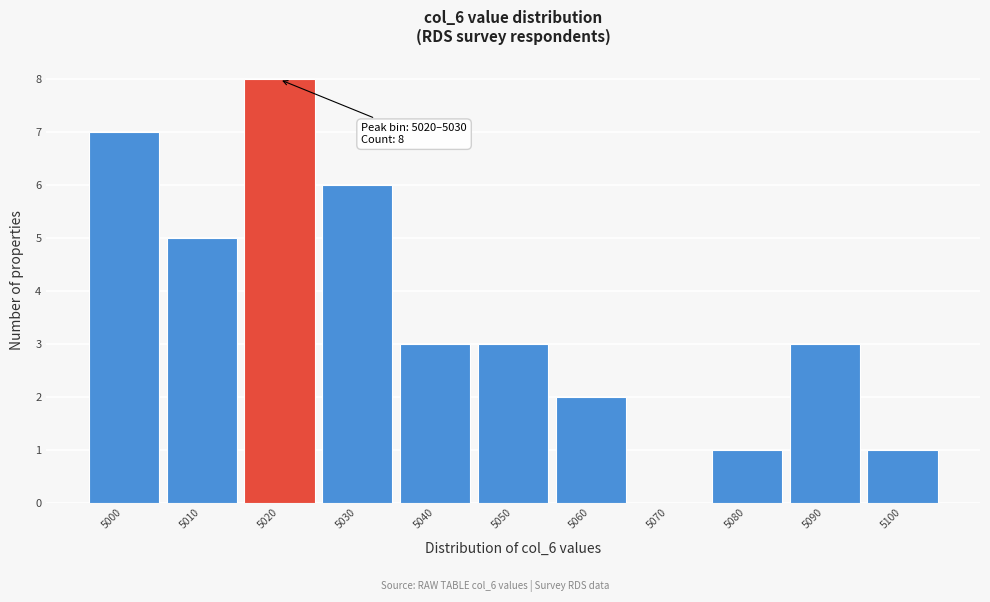

Reading left to right, transcribe all the data shown in this chart.

5000=7	5010=5	5020=8	5030=6	5040=3	5050=3	5060=2	5070=0	5080=1	5090=3	5100=1